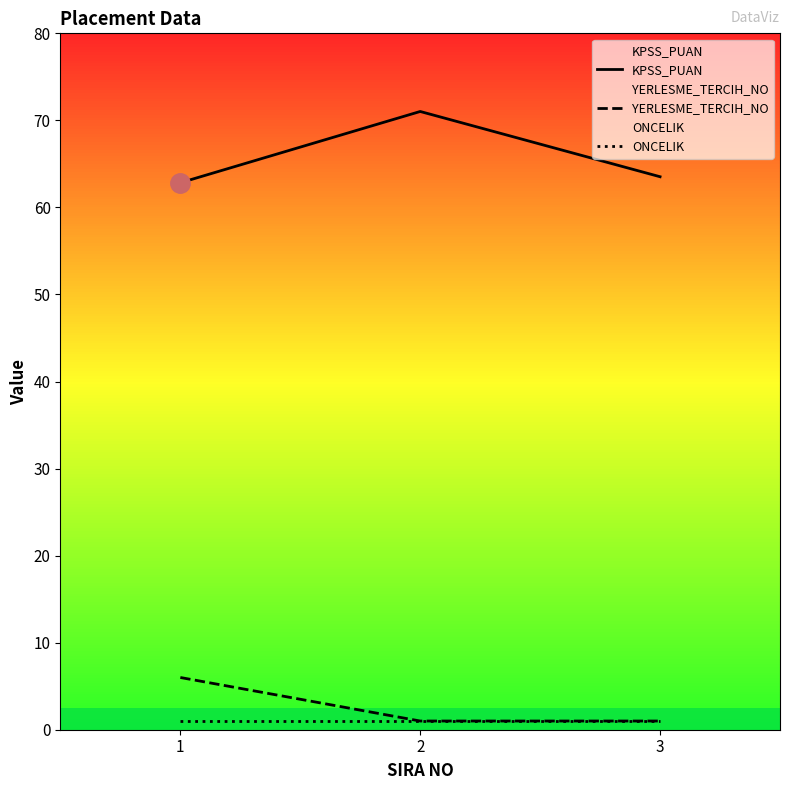

Which series has the largest total across all categories?

KPSS_PUAN